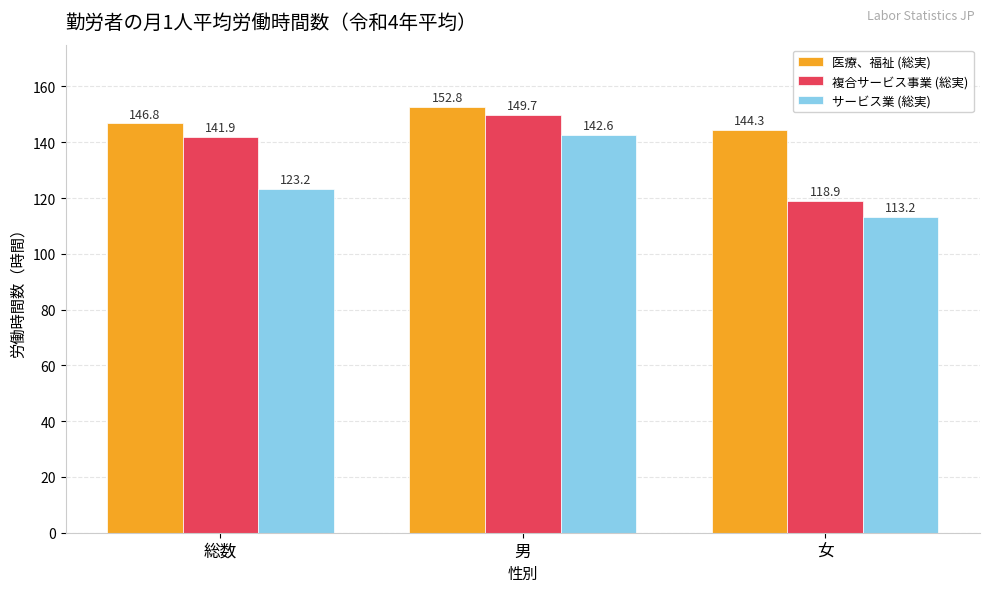

Reading right to left, extract all data points from this chart.

医療、福祉 (総実): 女=144.3	男=152.8	総数=146.8
複合サービス事業 (総実): 女=118.9	男=149.7	総数=141.9
サービス業 (総実): 女=113.2	男=142.6	総数=123.2